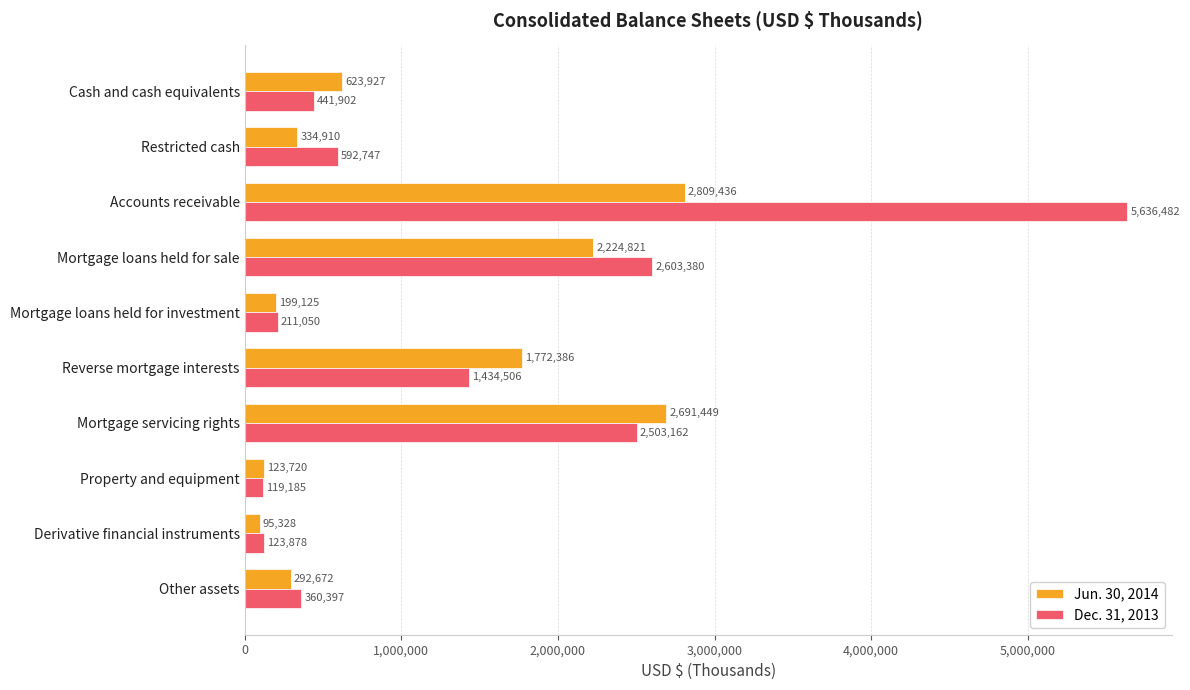

List the labels in order of Dec. 31, 2013 value, smallest first.

Property and equipment, Derivative financial instruments, Mortgage loans held for investment, Other assets, Cash and cash equivalents, Restricted cash, Reverse mortgage interests, Mortgage servicing rights, Mortgage loans held for sale, Accounts receivable